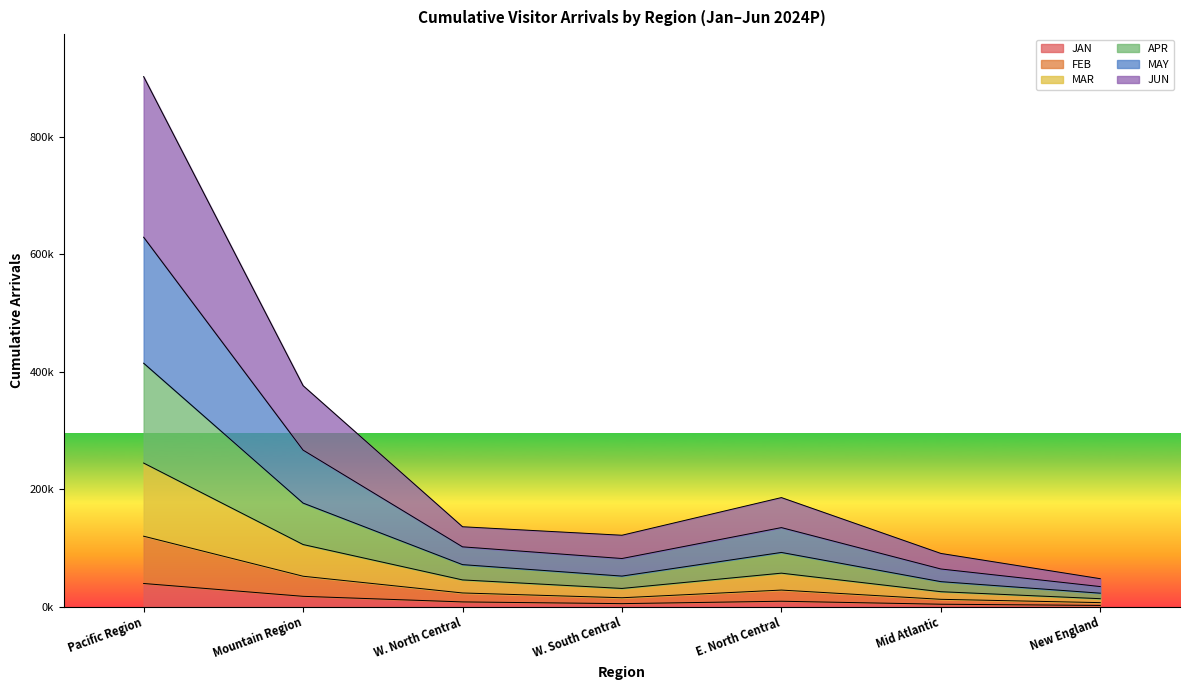

How many data points does each series have?

7